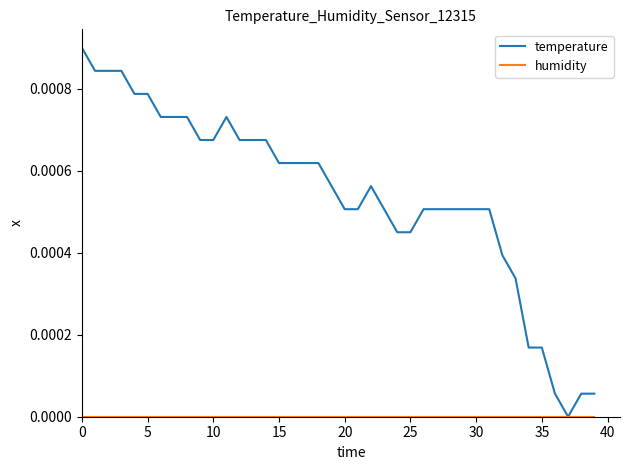

Which series has the largest total across all categories?

temperature